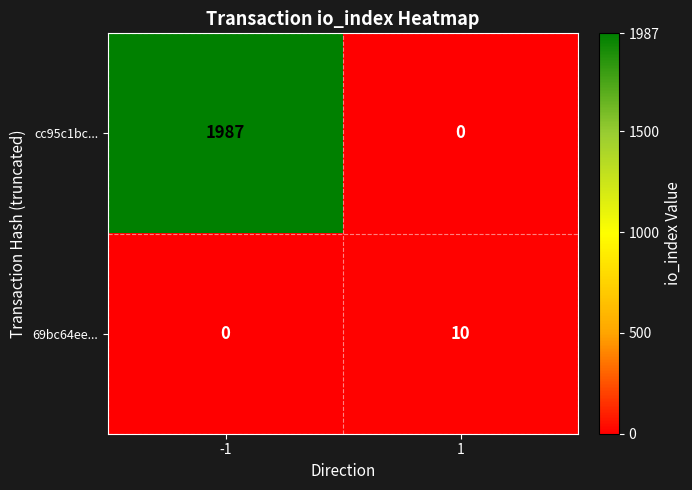

What is the average value of the 69bc64ee... series?

5